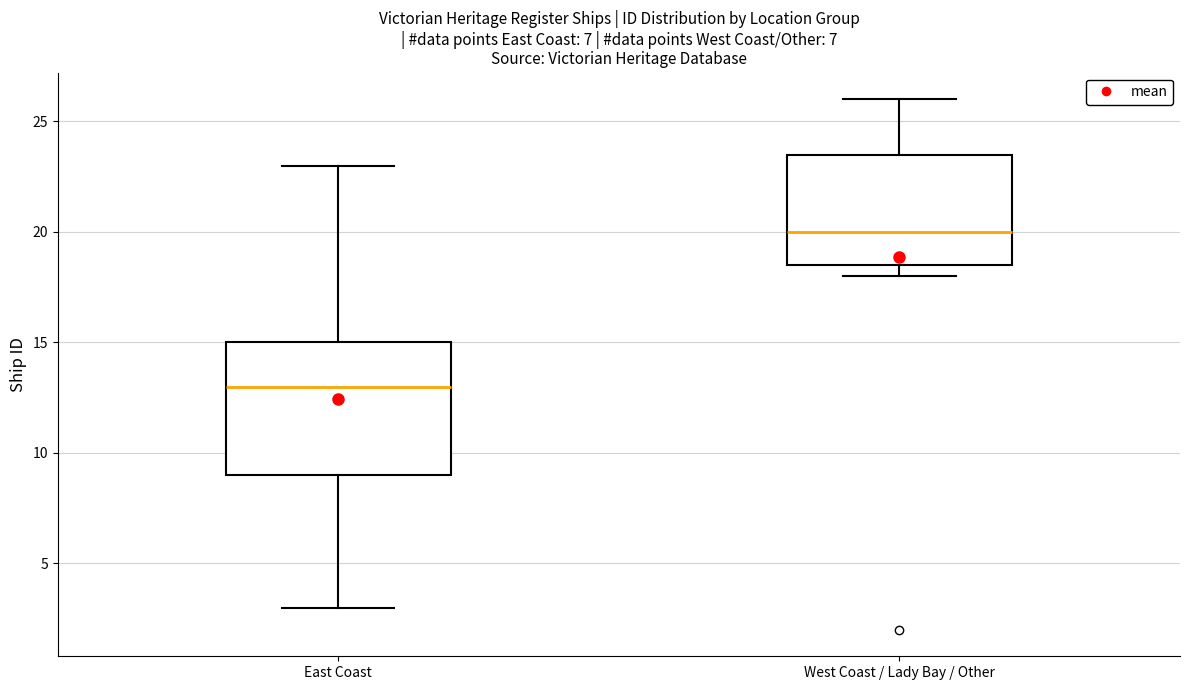

Which box is the tallest, from its lower edge to its upper edge?

East Coast